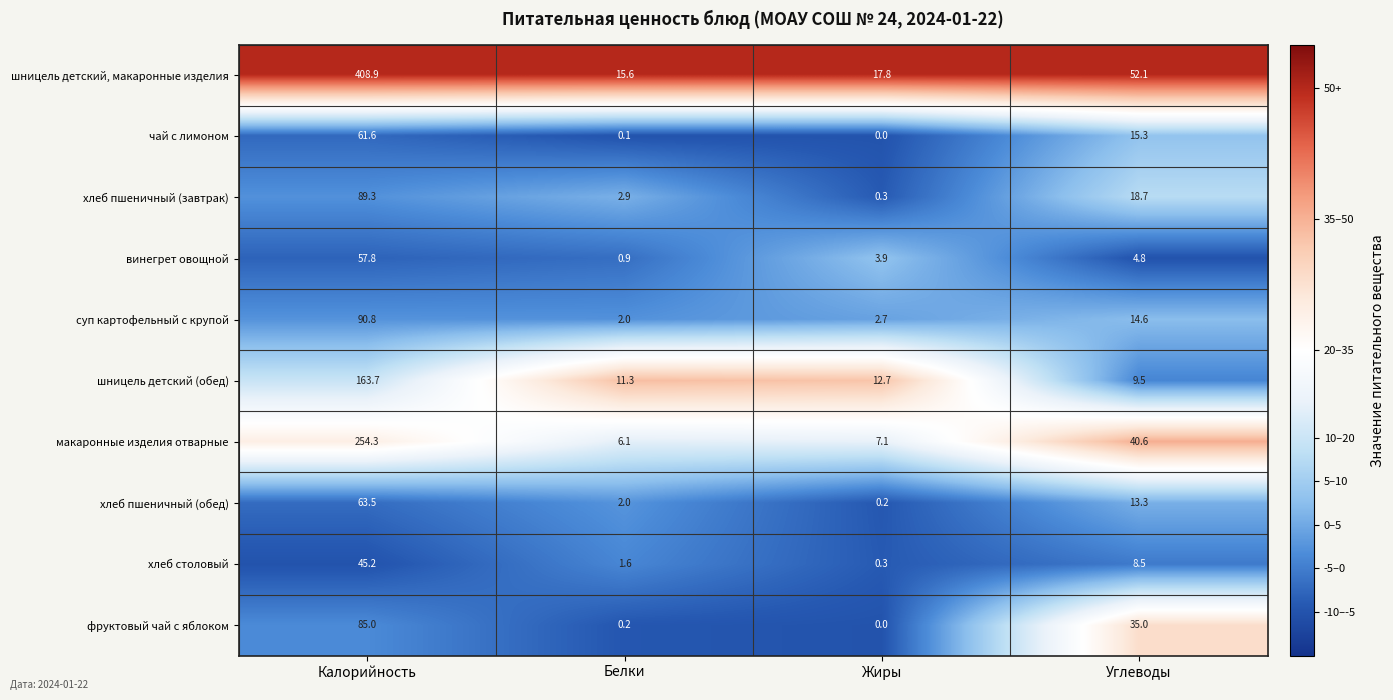

Which series has the widest spread of values?

шницель детский, макаронные изделия